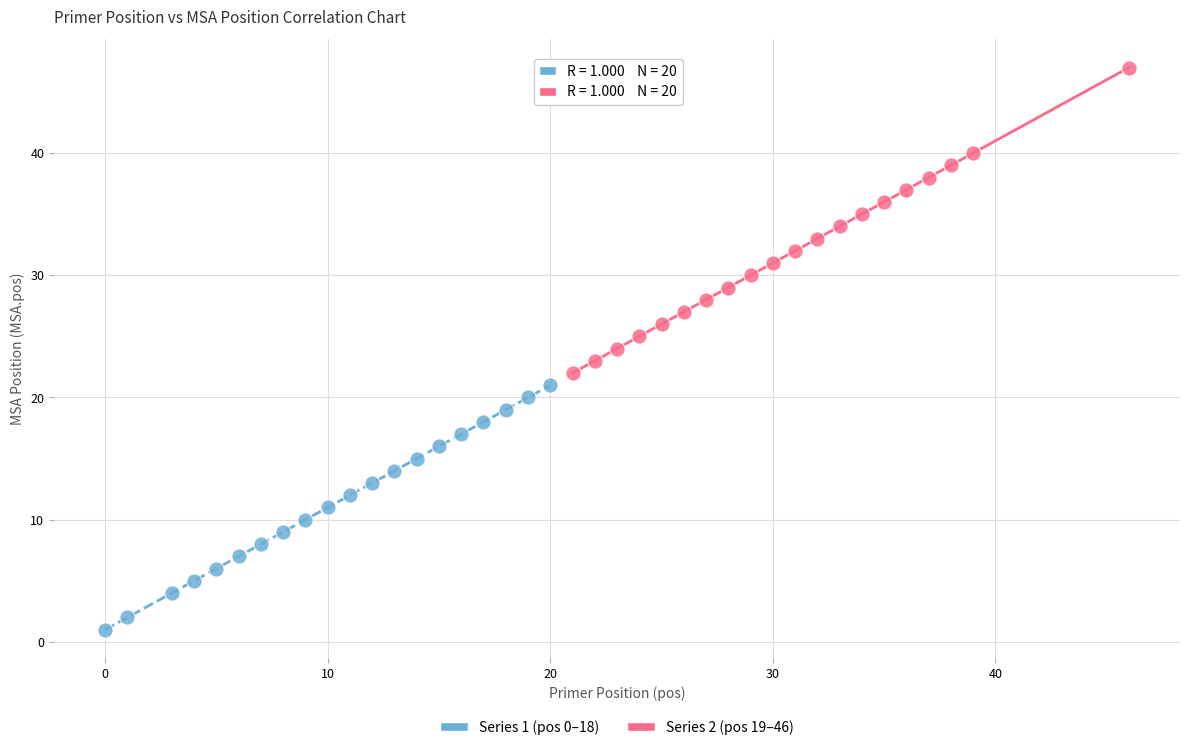

What are all the series names shown in the legend?

Series 1 (pos 0–18), Series 2 (pos 19–46)